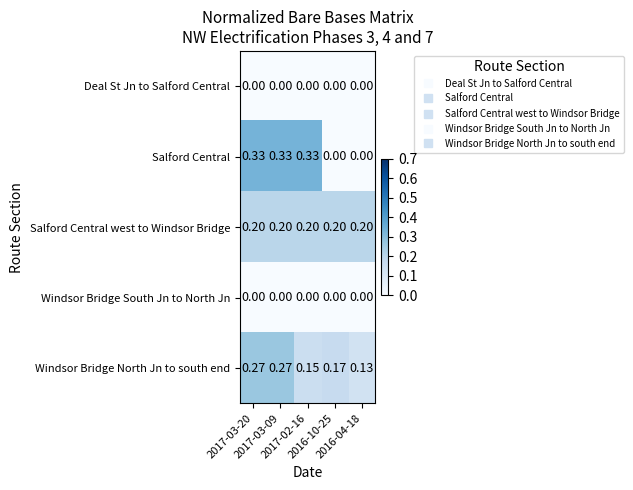

Which series has the largest total across all categories?

Salford Central west to Windsor Bridge